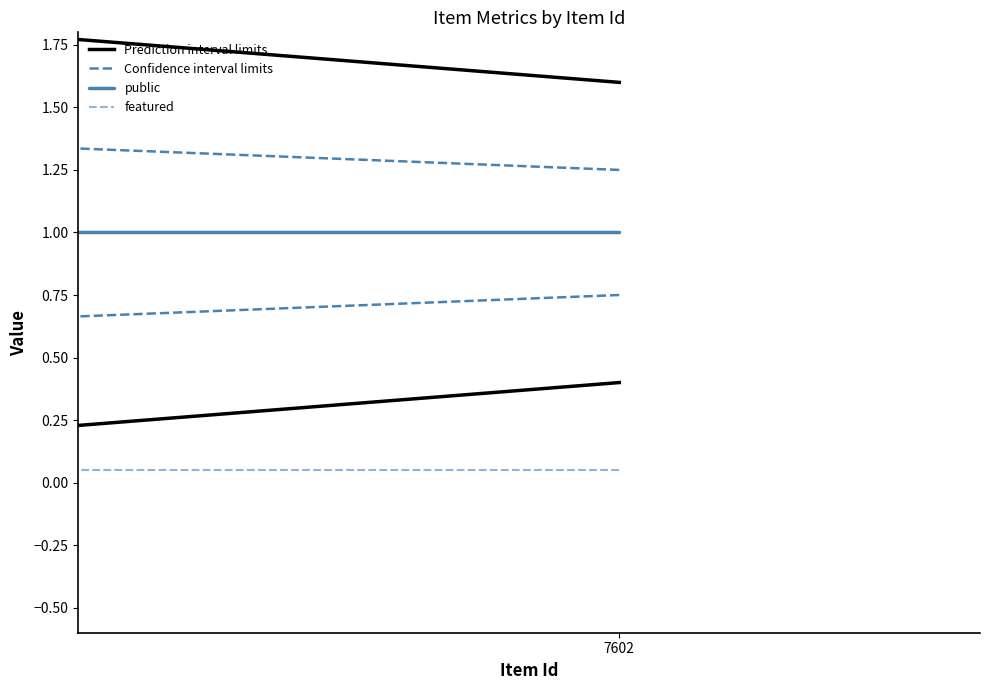

What is the difference between the maximum and minimum values in the Confidence interval limits series?

0.1